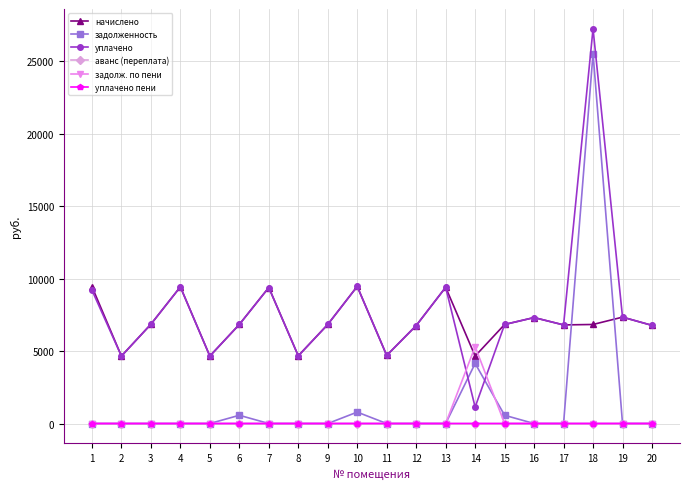

What is the average value of the уплачено series?

7814.1